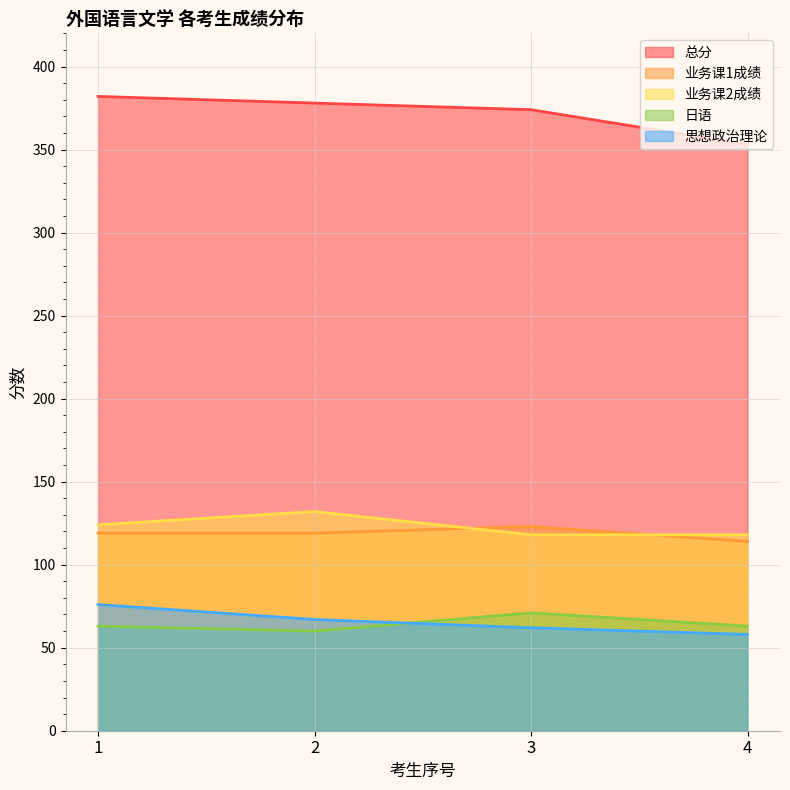

What is the difference between the highest and lowest values at 1?

319